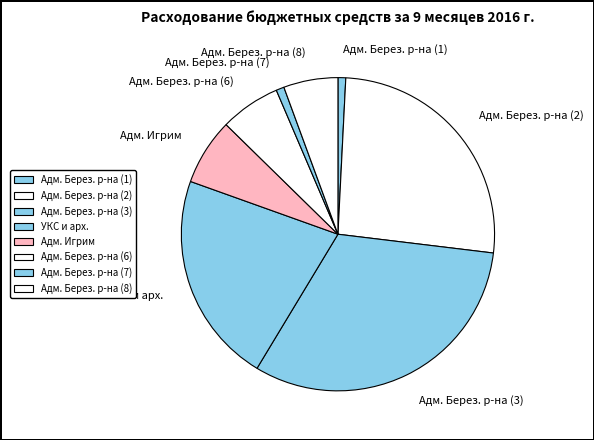

What is the ratio of the value at Адм. Игрим to the value at Адм. Берез. р-на (8)?

1.2